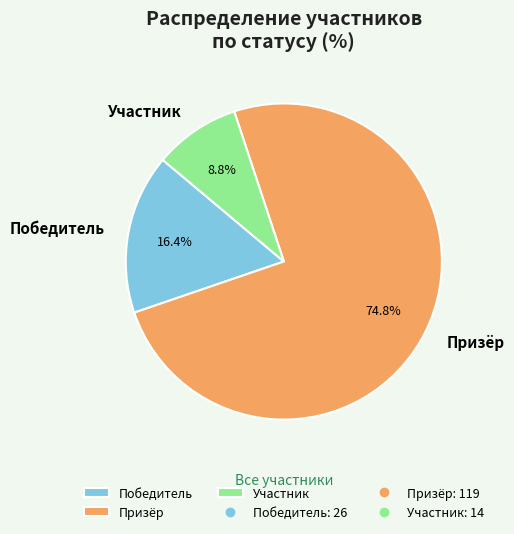

To the nearest percent, what percentage of the pie is Участник?

9%